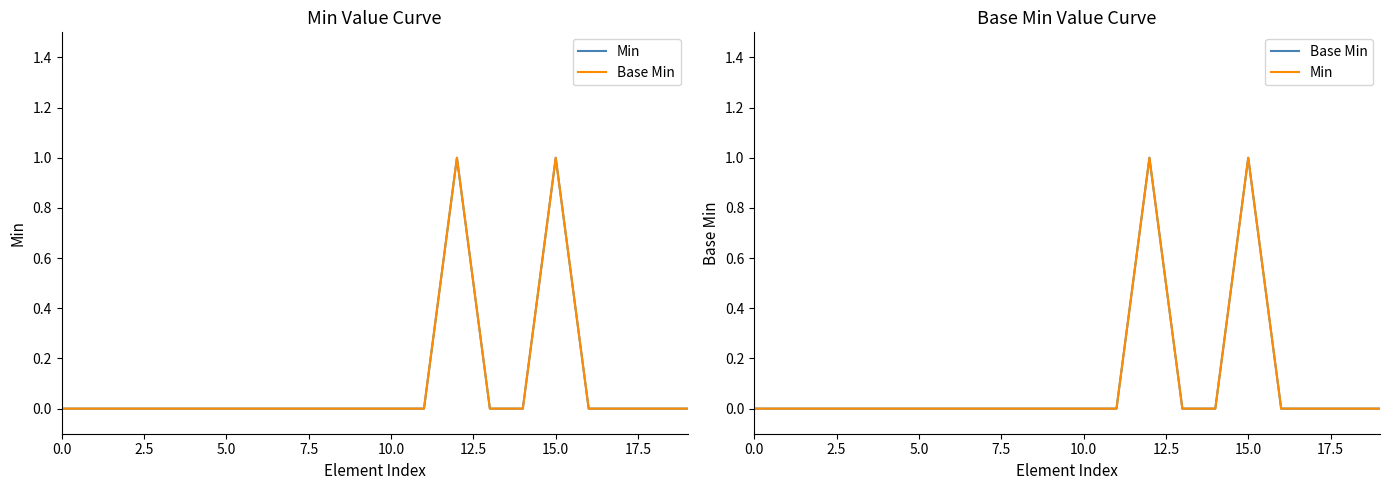

Which series changed the most between 15 and 17?

Min